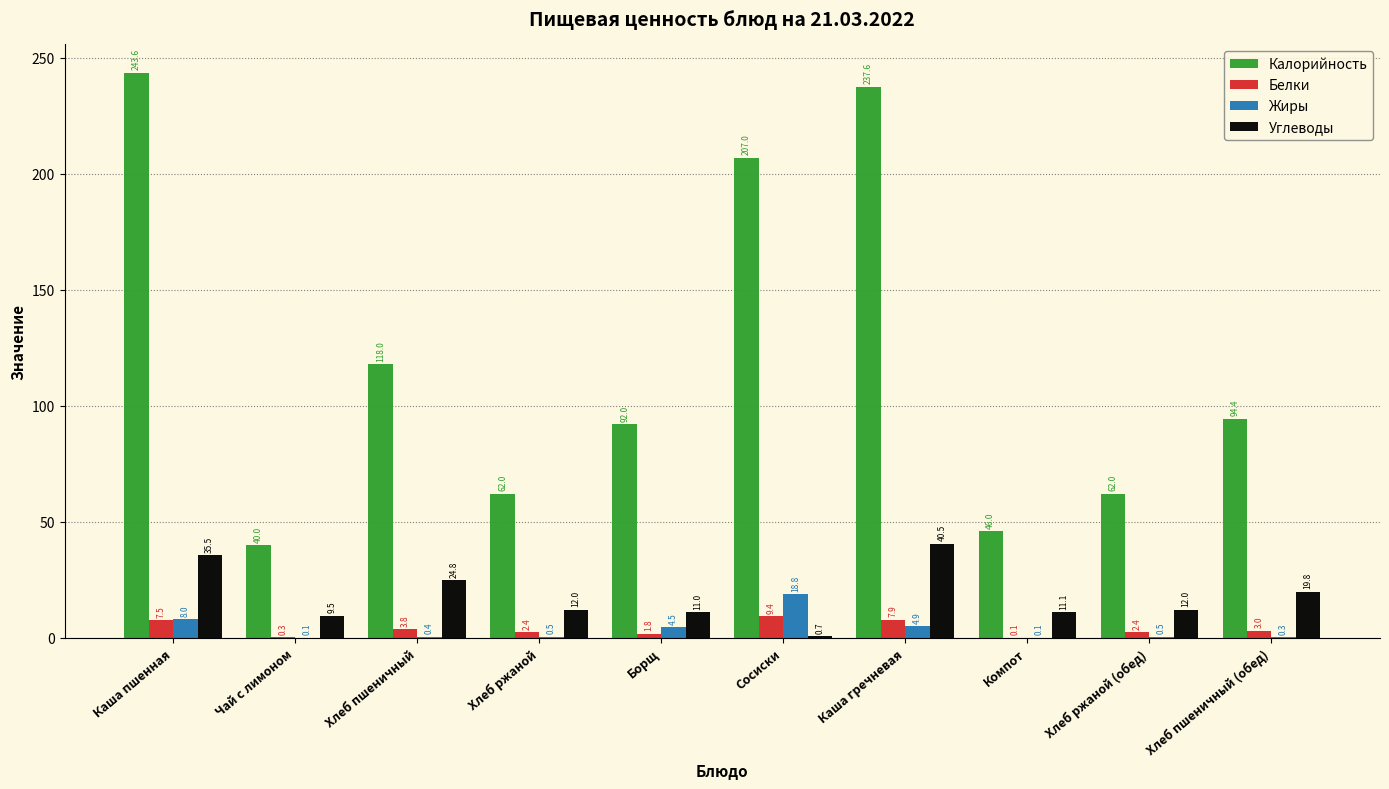

At which label does Калорийность first exceed 94?

Каша пшенная